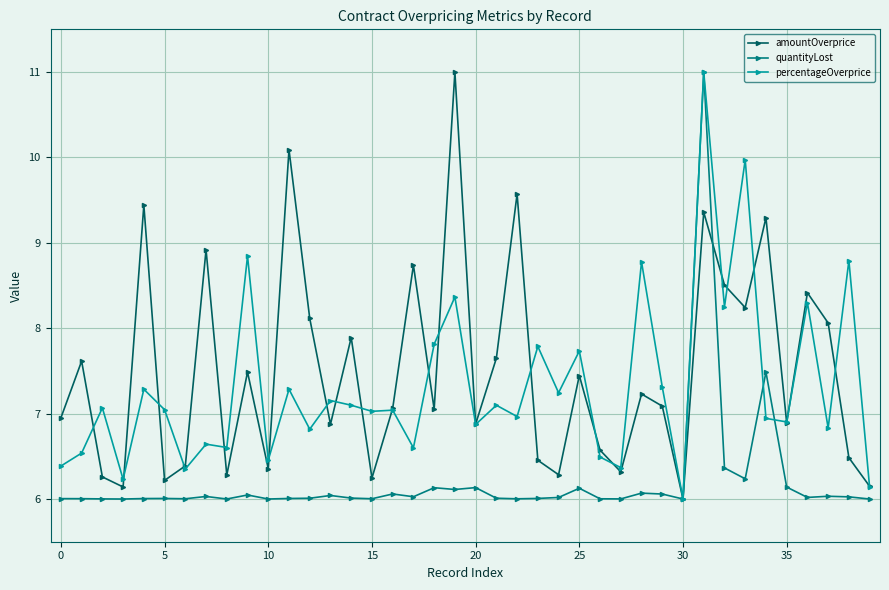

What is the value of the quantityLost point at the 17th from the left?

6.1